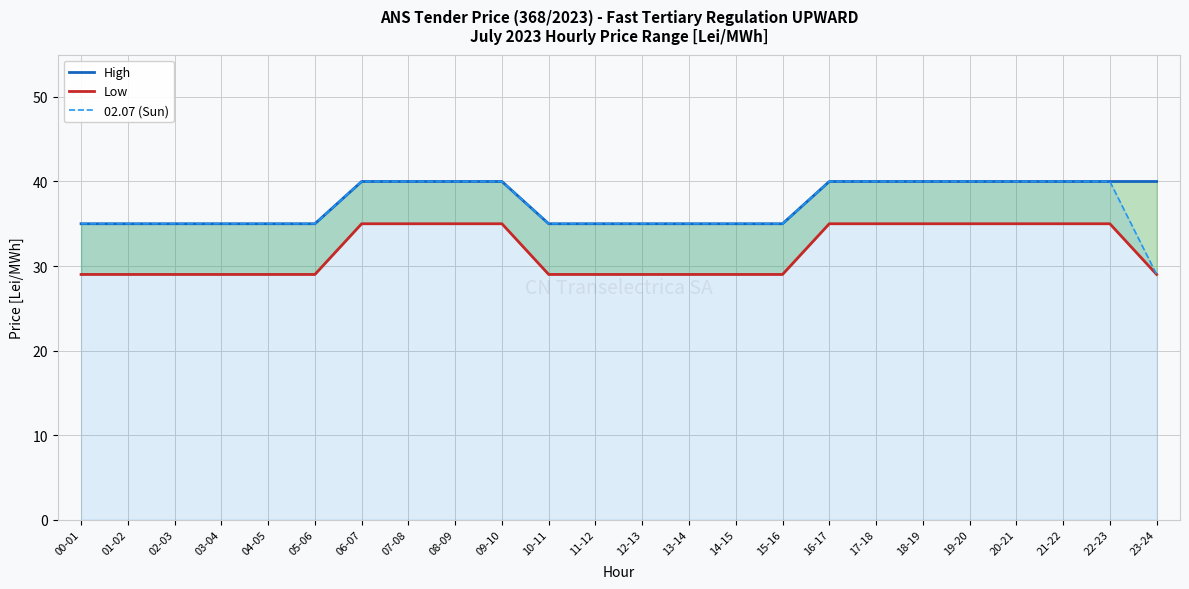

What is the sum of the High values at 14-15 and 18-19?

75